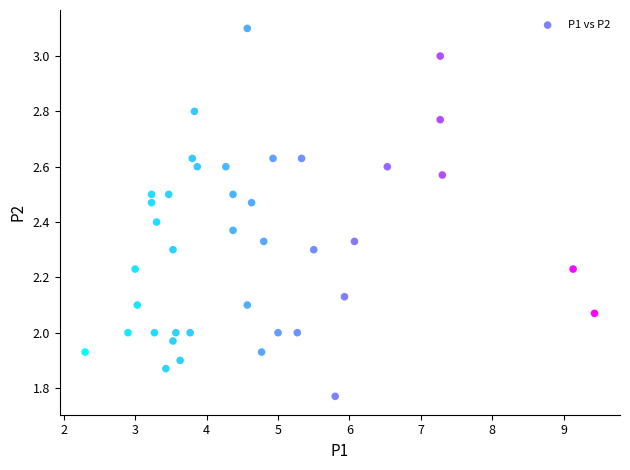

What is the range of X values (max minus min)?

7.1